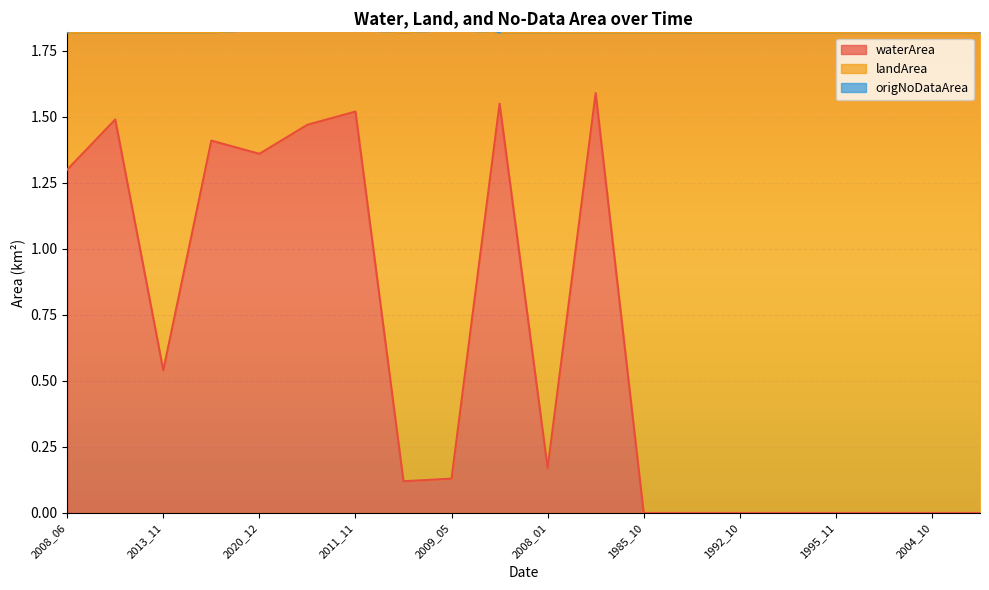

Is it true that waterArea equals 0.3 at 2013_11?

False